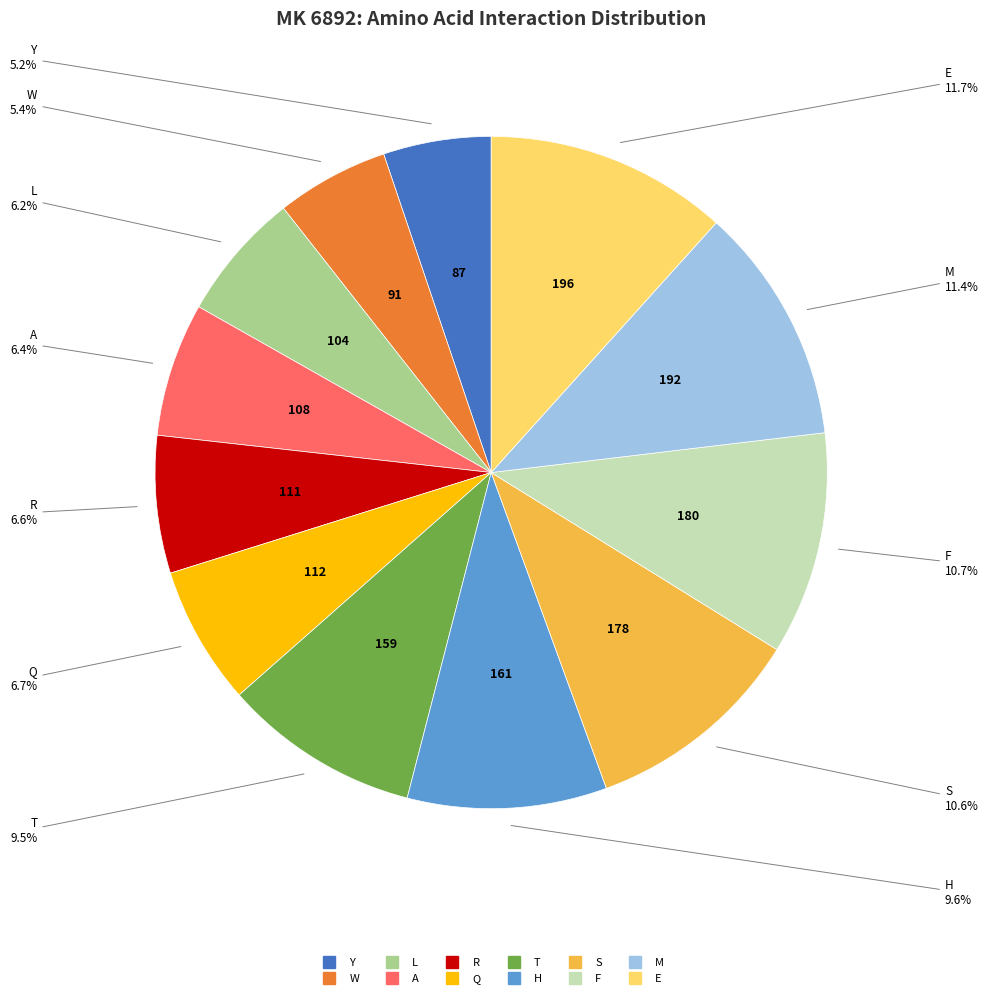

What is the ratio of the value at H to the value at F?

0.9